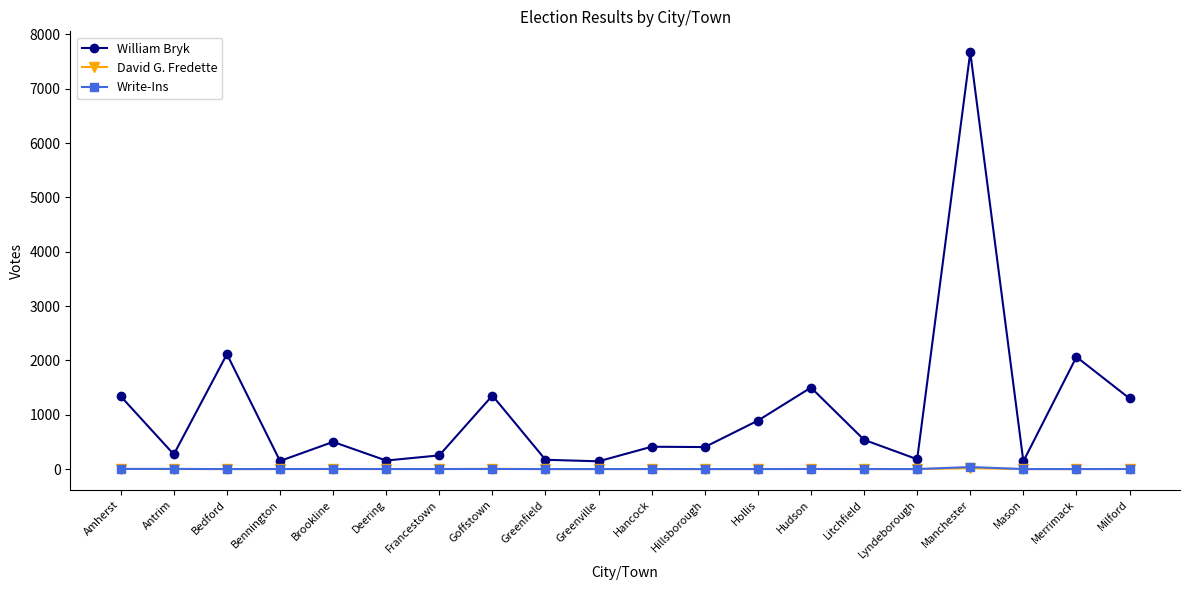

Which series has the widest spread of values?

William Bryk